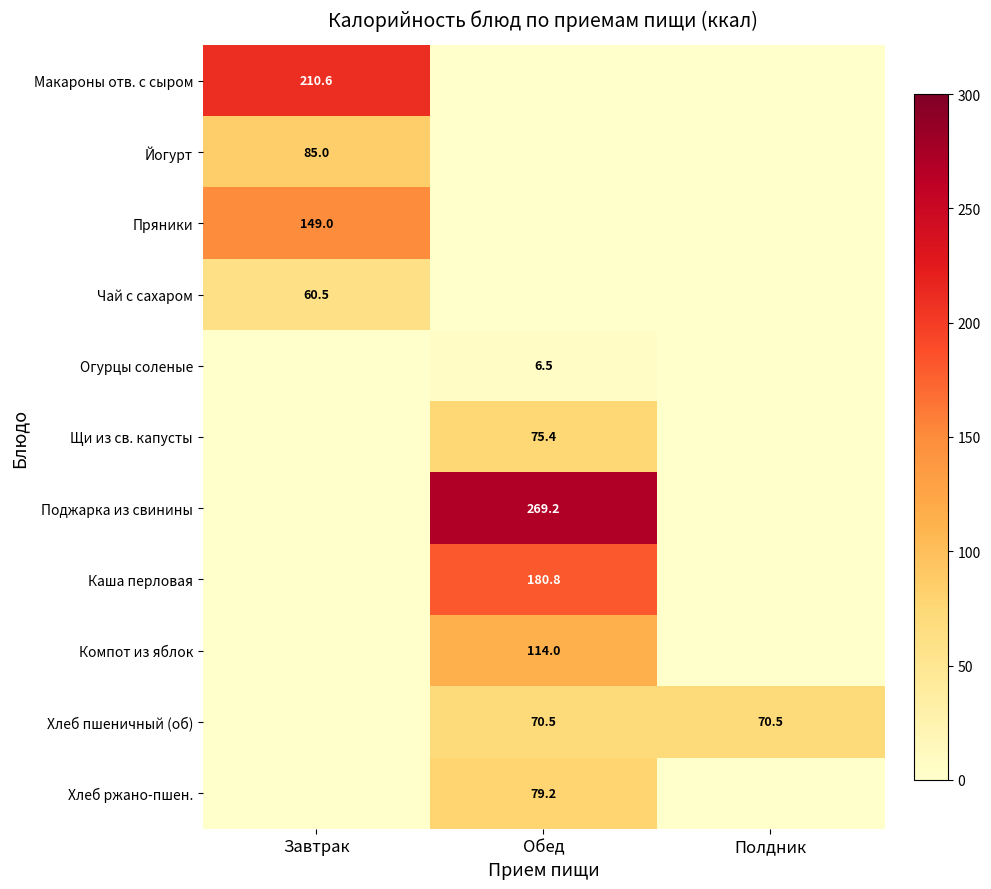

The value of Чай с сахаром at Завтрак is 60.5. True or false?

True